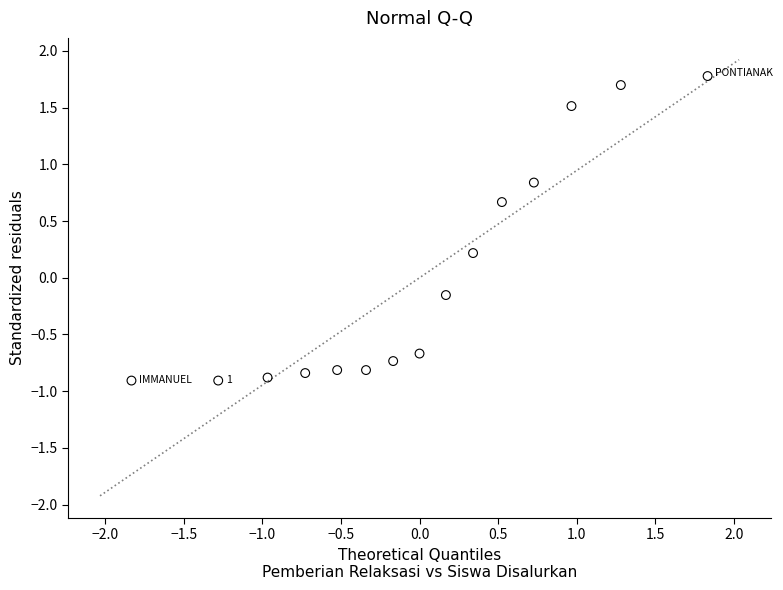

What is the range of Y values (max minus min)?

2.7